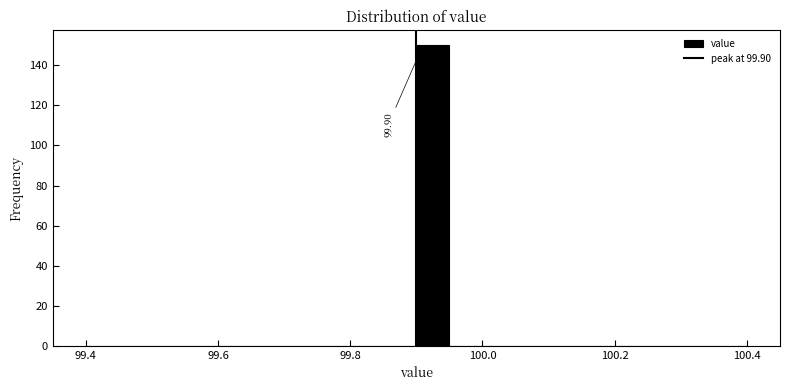

Read against the x-axis, roughly where is the centre of the tallest bar?

99.92